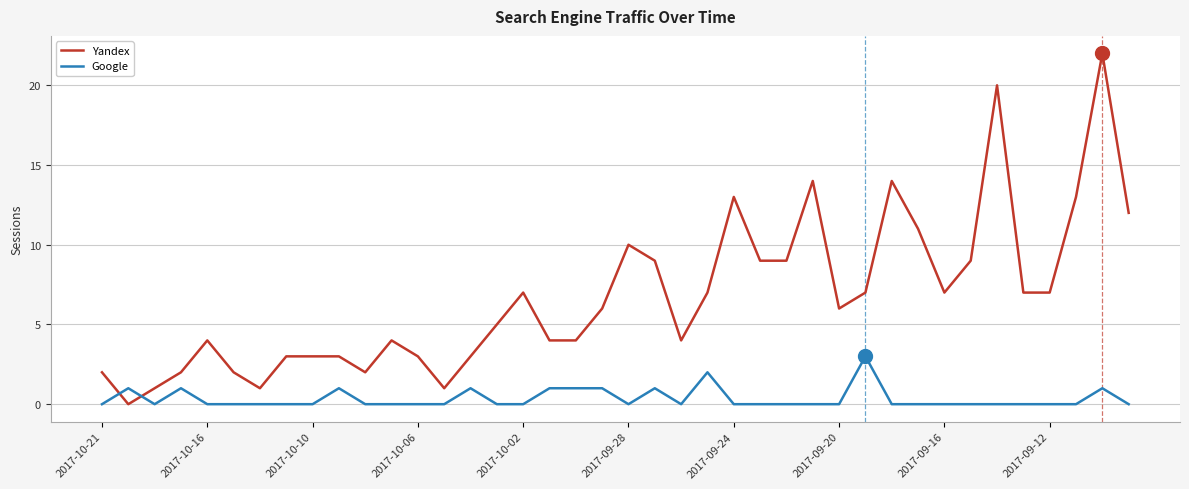

True or false: Google and Yandex intersect in this chart.

True